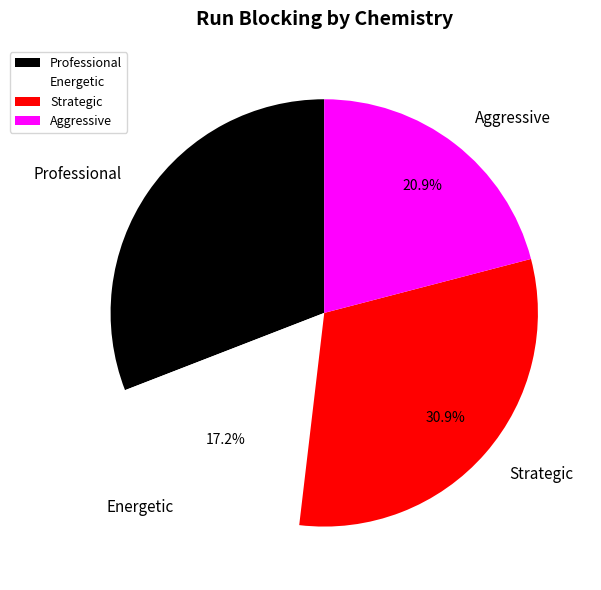

What is the ratio of the value at Aggressive to the value at Strategic?

0.7